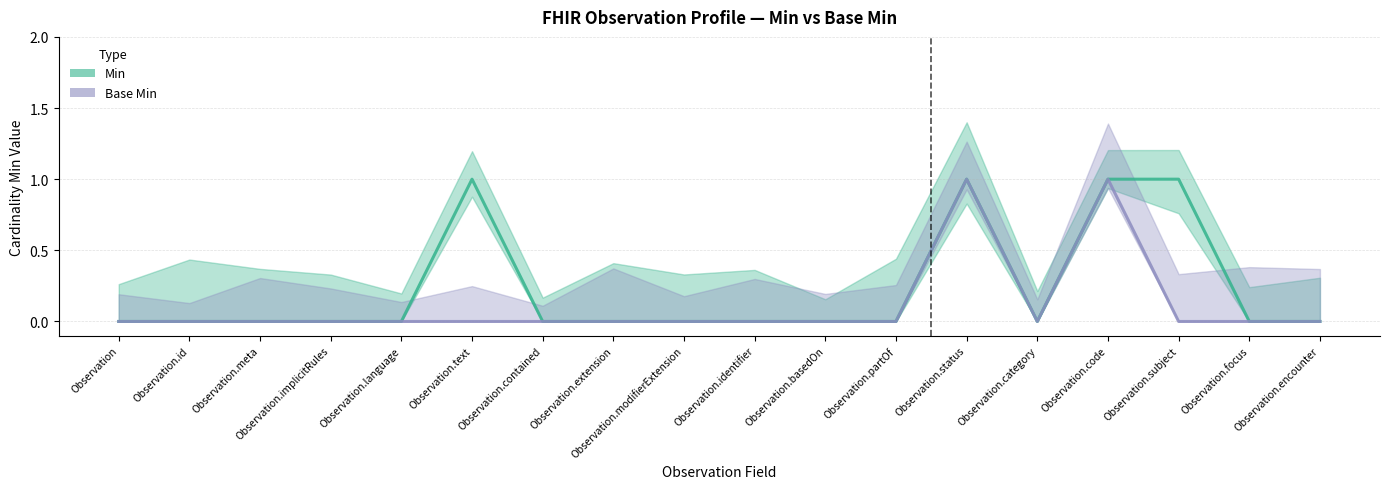

What is the label of the 15th point from the right?

Observation.implicitRules